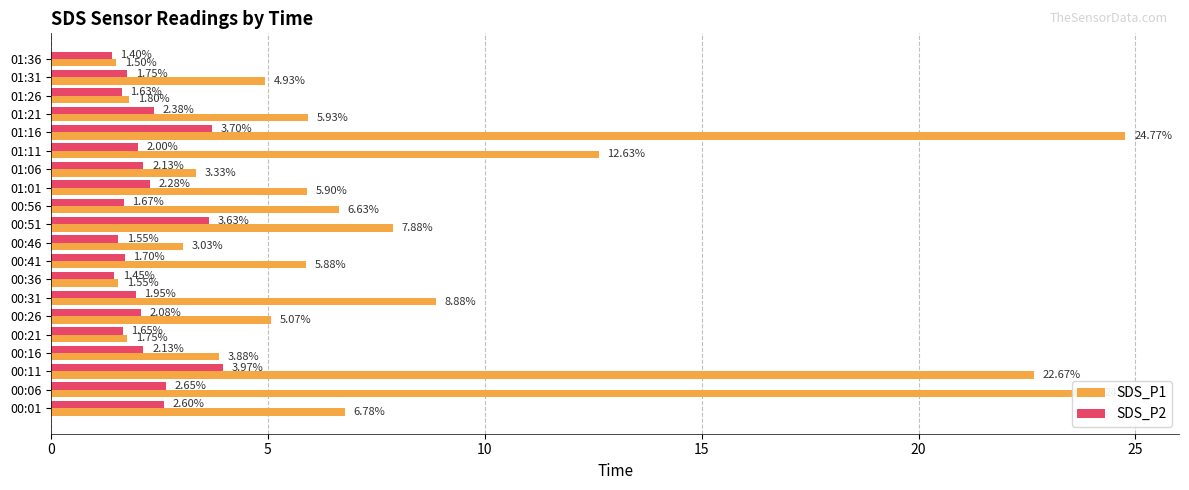

Between 01:01 and 01:16, which series saw the biggest shift?

SDS_P1